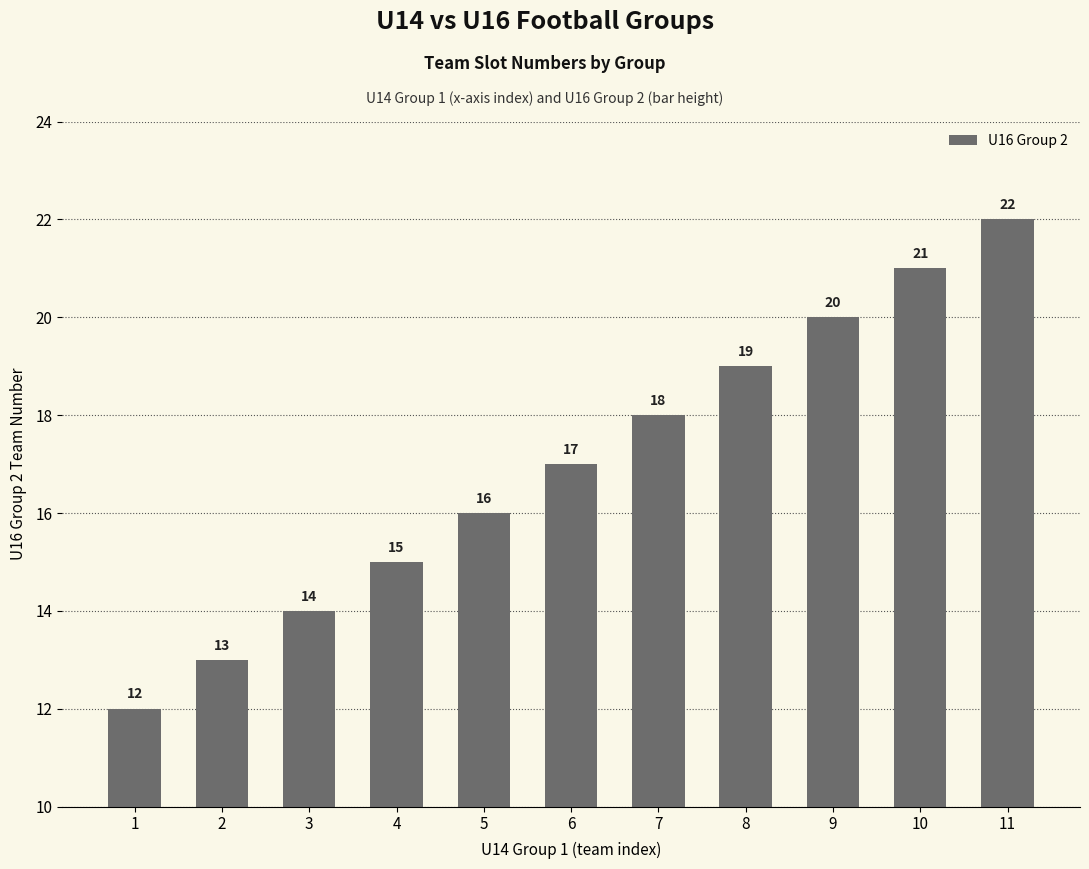

How many values are between 14 and 20?

7